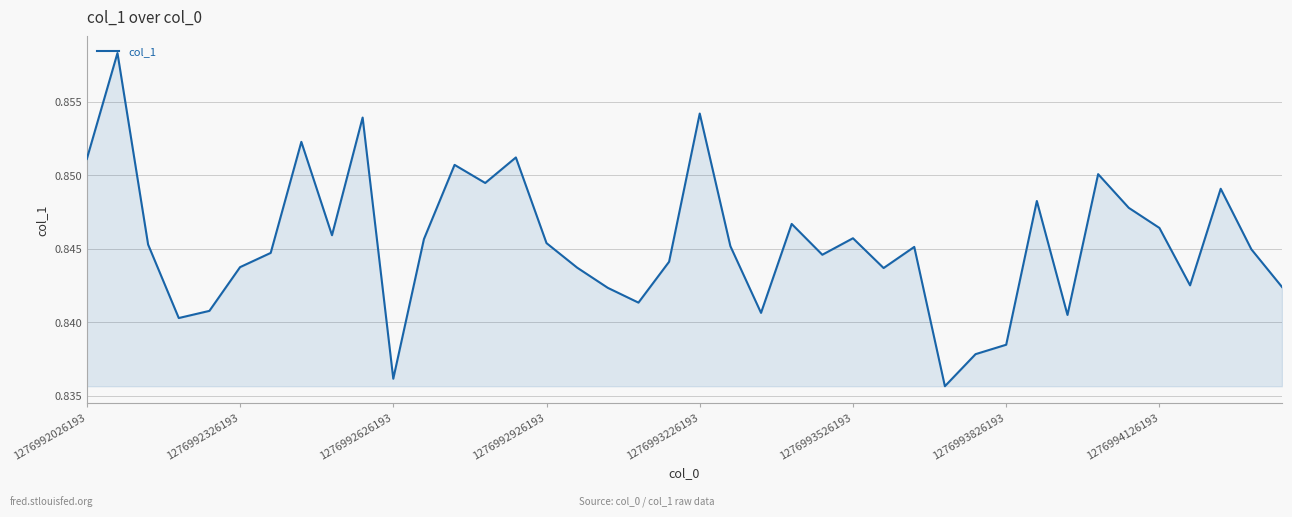

True or false: the data shows 1.4 at 1276993826193.

False